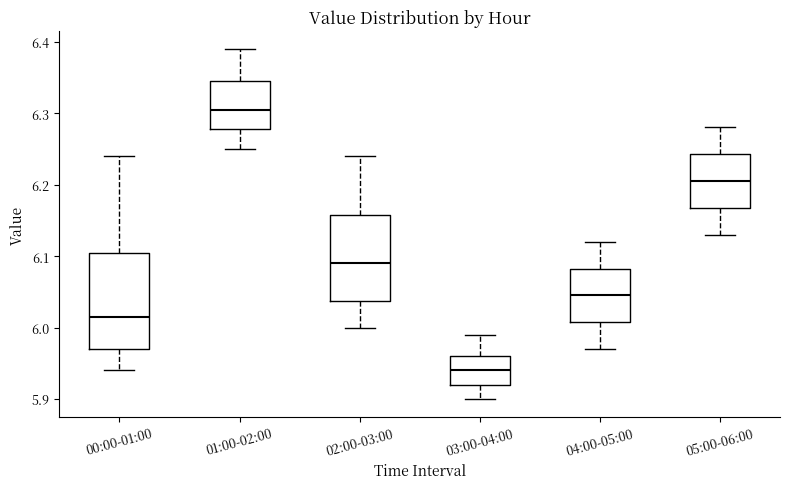

Comparing the boxes themselves (not the whiskers), which one is the tallest?

00:00-01:00